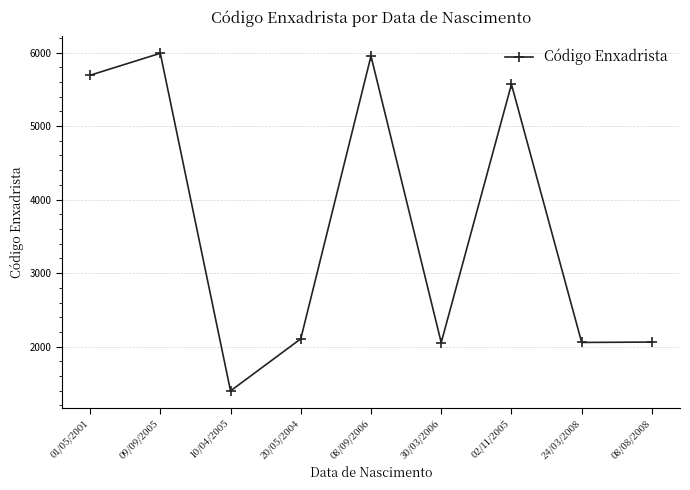

What is the value of the 2nd point from the left?

5990